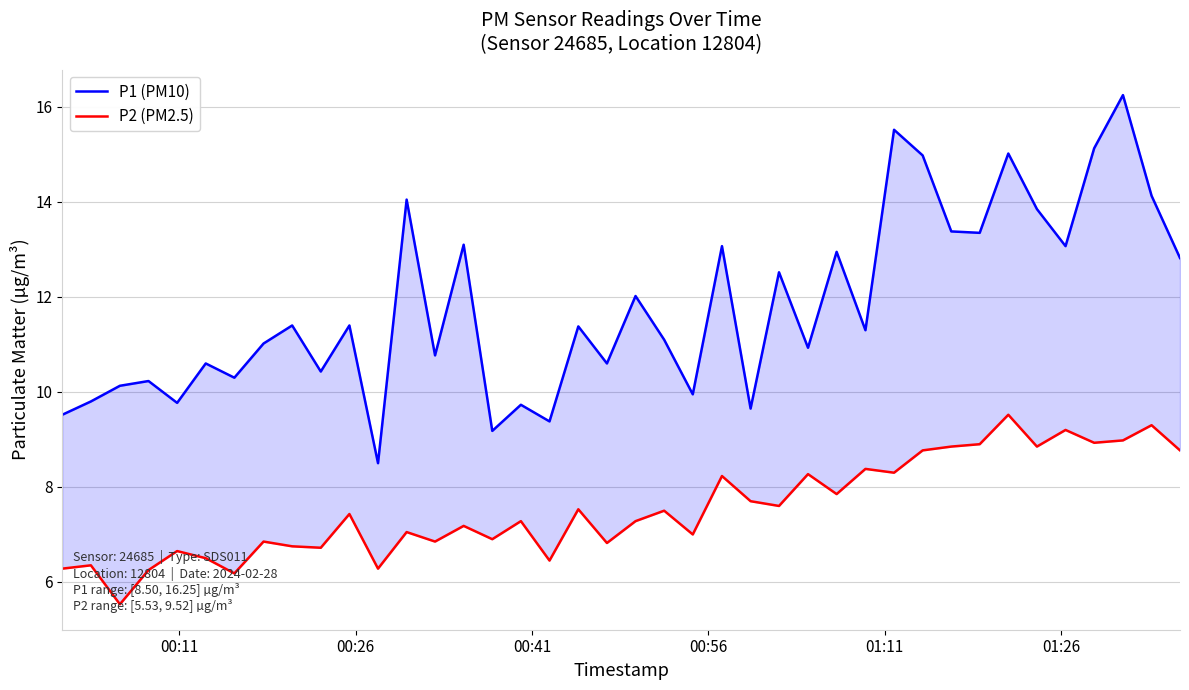

Reading right to left, extract all data points from this chart.

P1 (PM10): 12.8	14.1	16.2	15.1	13.1	13.8	15.0	13.3	13.4	15.0	15.5	11.3	12.9	10.9	12.5	9.7	13.1	9.9	11.1	12.0	10.6	11.4	9.4	9.7	9.2	13.1	10.8	14.1	8.5	11.4	10.4	11.4	11.0	10.3	10.6	9.8	10.2	10.1	9.8	9.5
P2 (PM2.5): 8.8	9.3	9.0	8.9	9.2	8.8	9.5	8.9	8.8	8.8	8.3	8.4	7.8	8.3	7.6	7.7	8.2	7.0	7.5	7.3	6.8	7.5	6.5	7.3	6.9	7.2	6.8	7.0	6.3	7.4	6.7	6.8	6.8	6.2	6.5	6.7	6.2	5.5	6.3	6.3